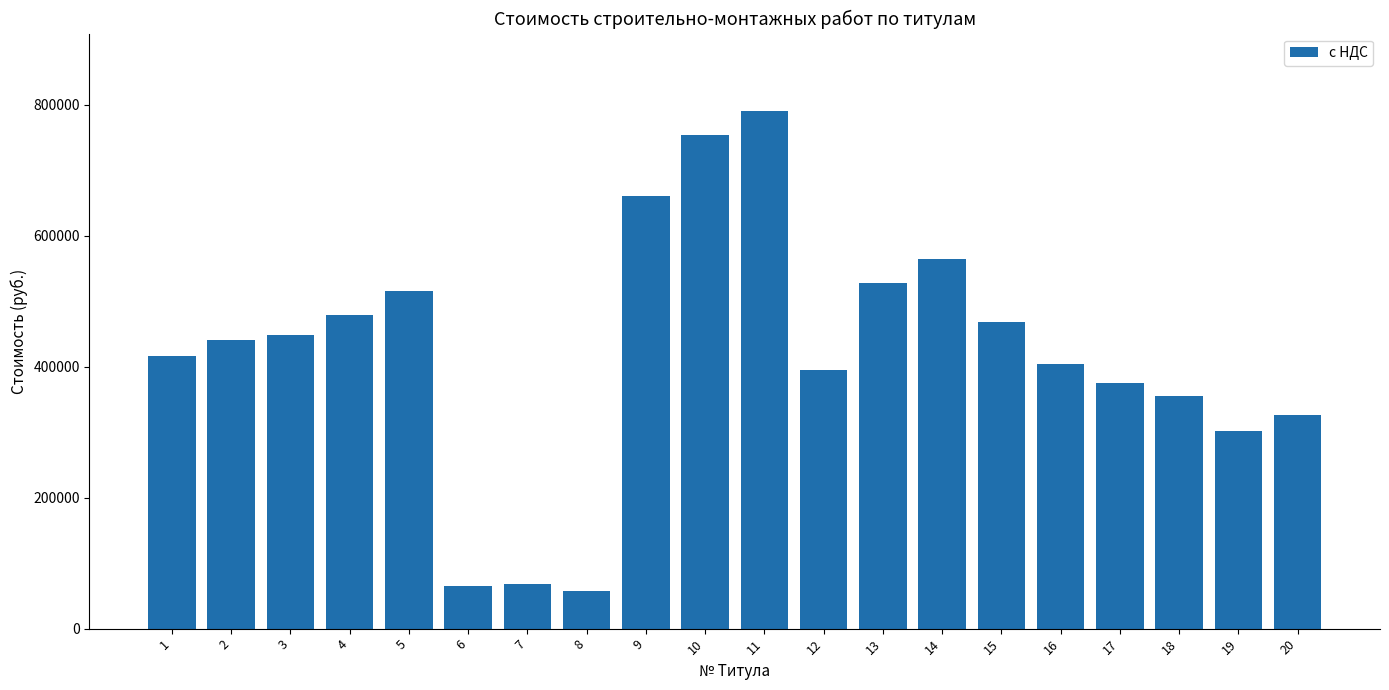

How many bars are there in total?

20